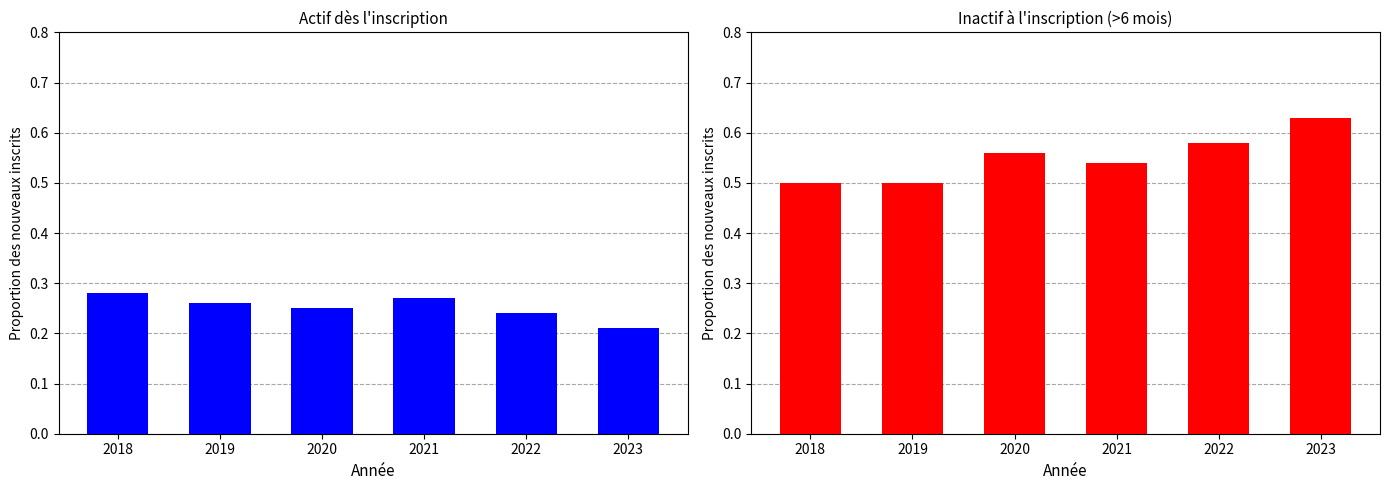

How many data points does each series have?

6